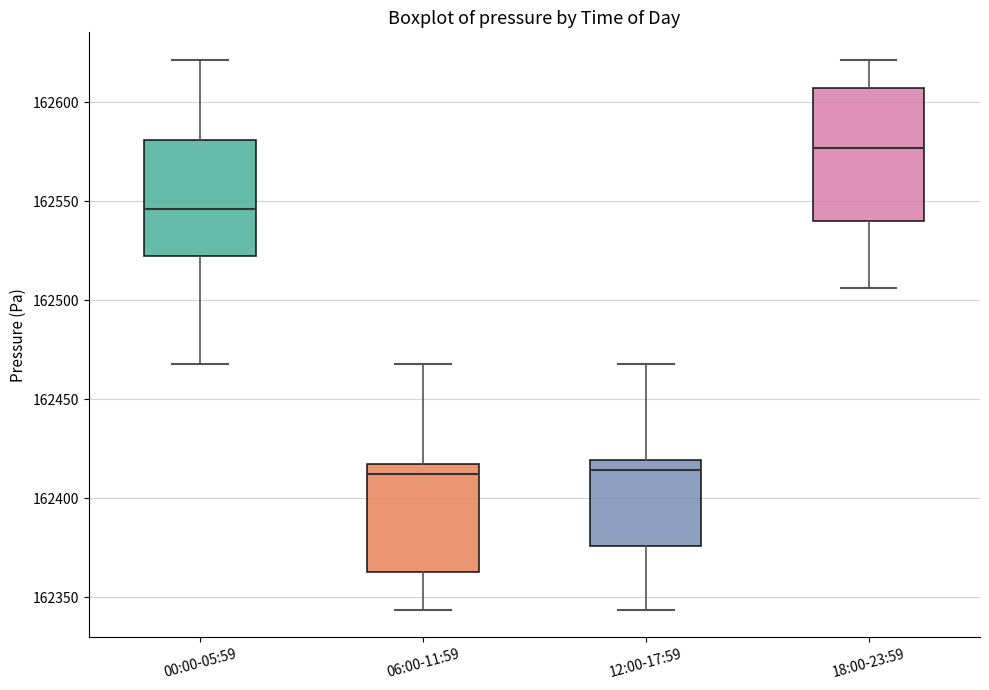

Where is the lower edge of the box for 06:00-11:59 on the y-axis? The values are not printed on the chart, so give them approximately, as read against the axis.

162365